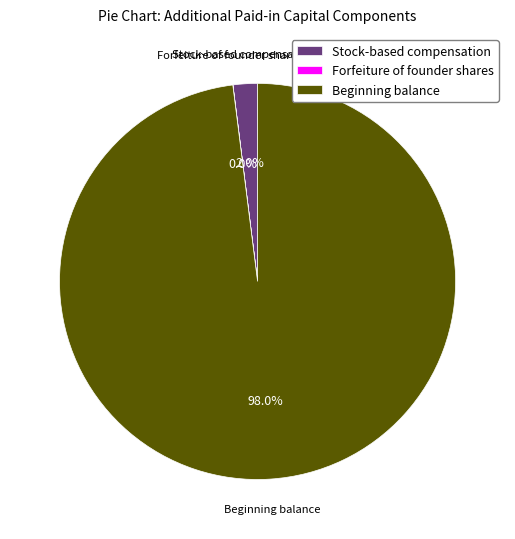

Is the sum of Stock-based compensation and Beginning balance greater than half?

Yes